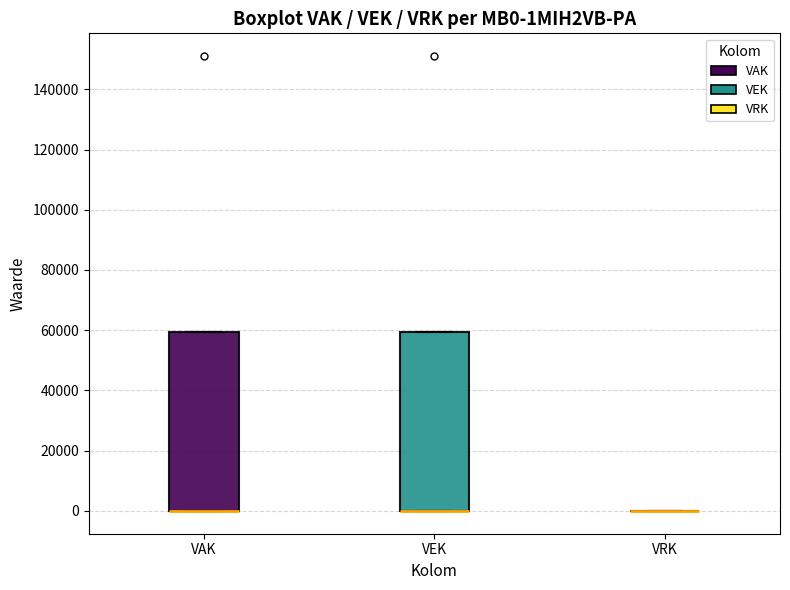

Reading left to right, transcribe this box plot: for each box, give where its median line is, the range the box spans, and where its two whiskers end, as read against the y-axis. The values are not printed on the chart, so give them approximately, as read against the axis.

VAK: median 0 (drawn on the box's lower edge), box 0 to 60000, whiskers 0 to 60000
VEK: median 0 (drawn on the box's lower edge), box 0 to 60000, whiskers 0 to 60000
VRK: box collapsed to a line at 0, whiskers 0 to 0